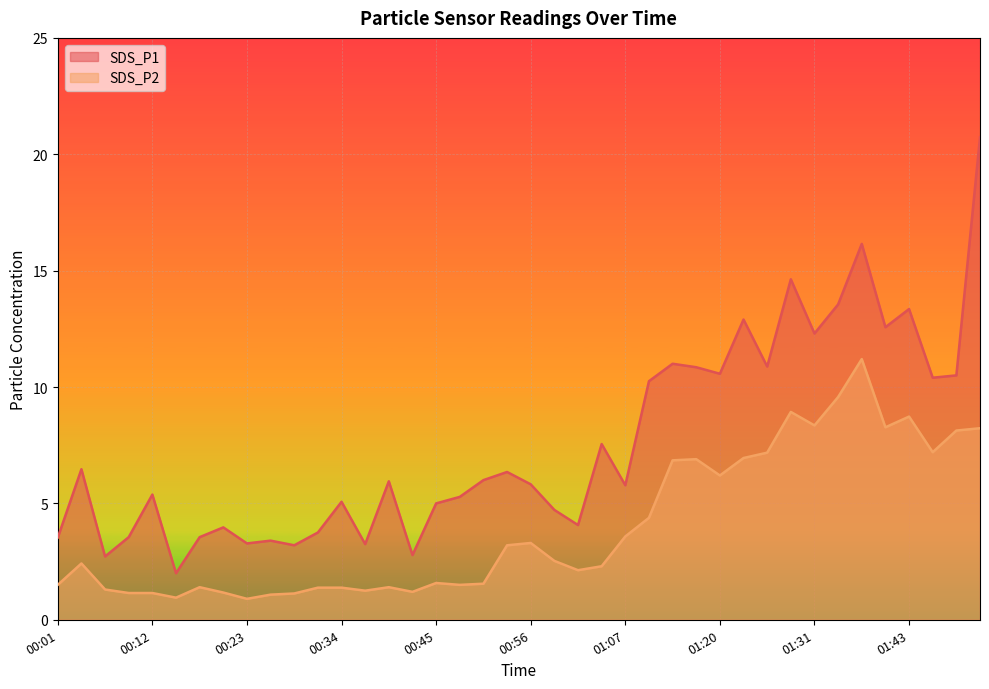

What is the label of the 20th point from the left?

00:53